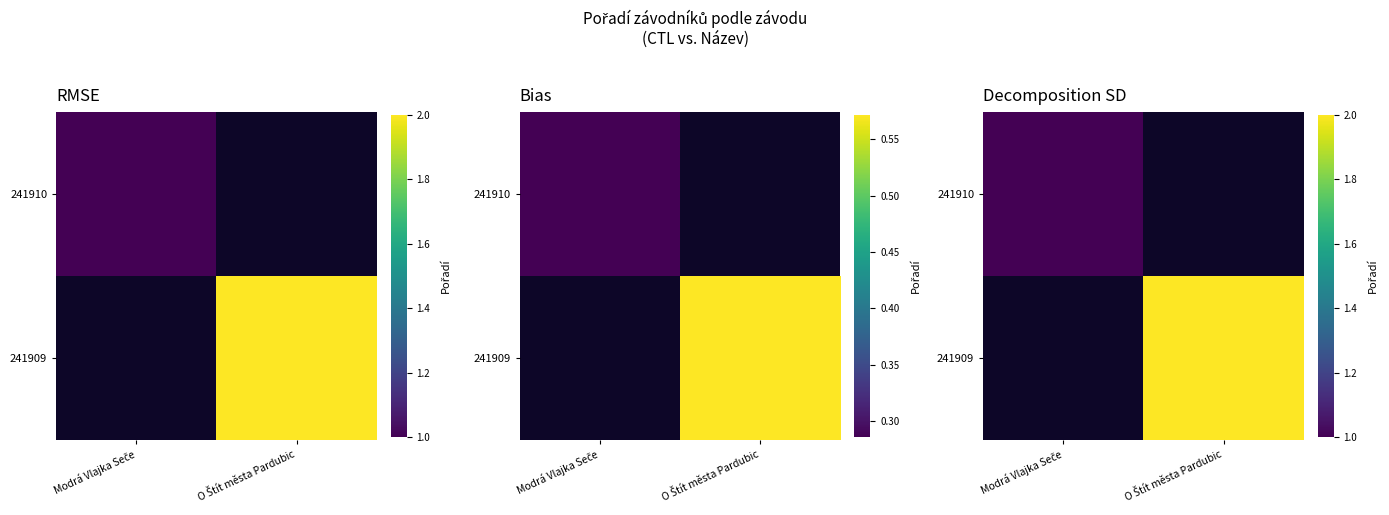

Which category has the lowest value in the 241909 series?

Modrá Vlajka Seče